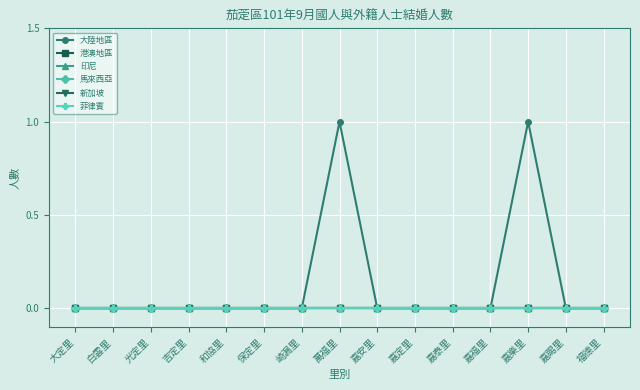

Which series has the widest spread of values?

大陸地區